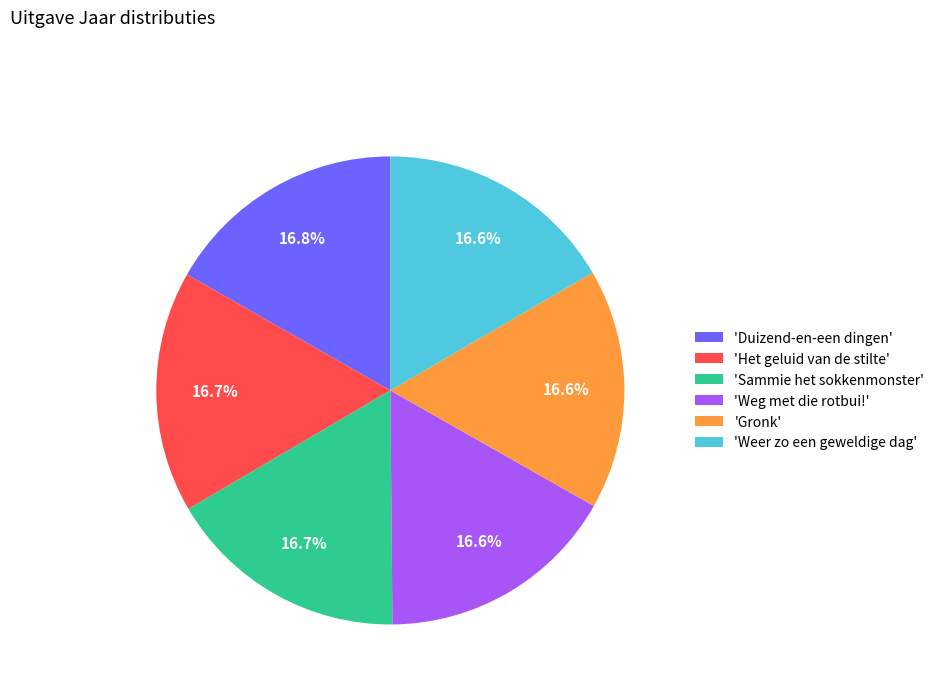

Combined, do 'Gronk' and 'Weg met die rotbui!' account for over 50%?

No